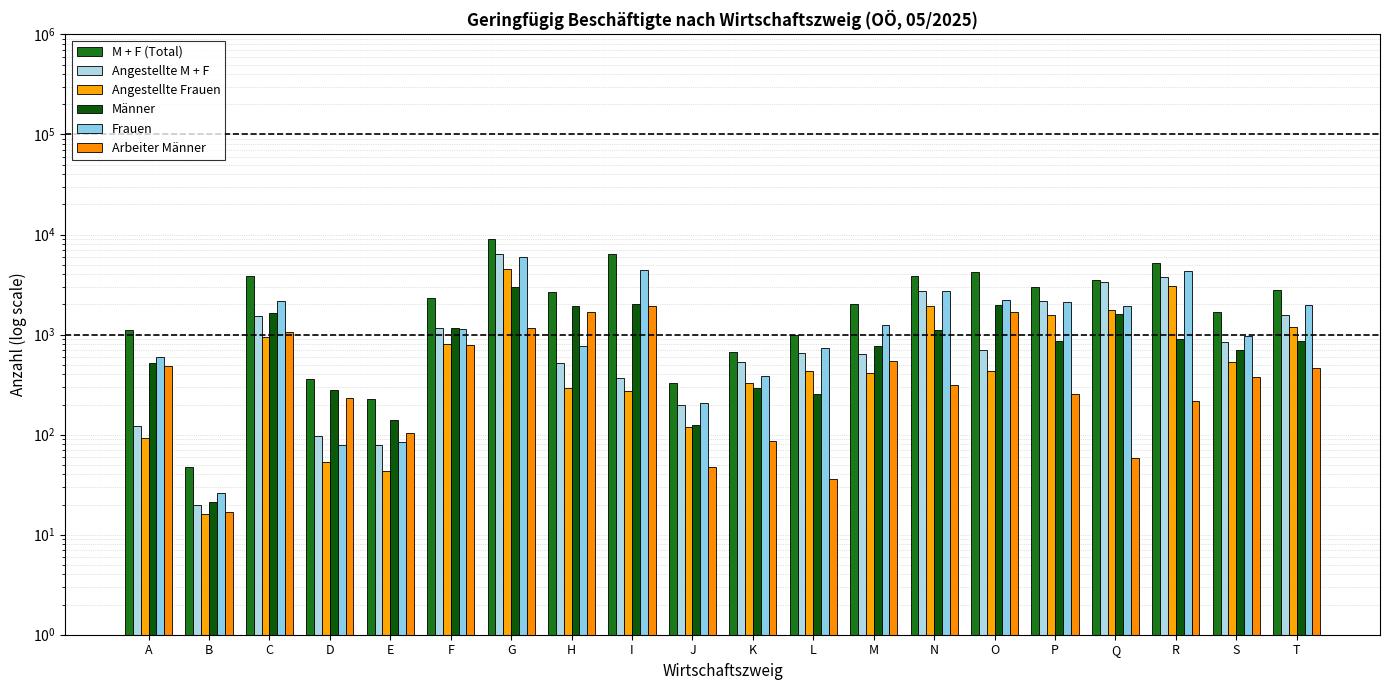

Which category has the lowest value in the Angestellte Frauen series?

B